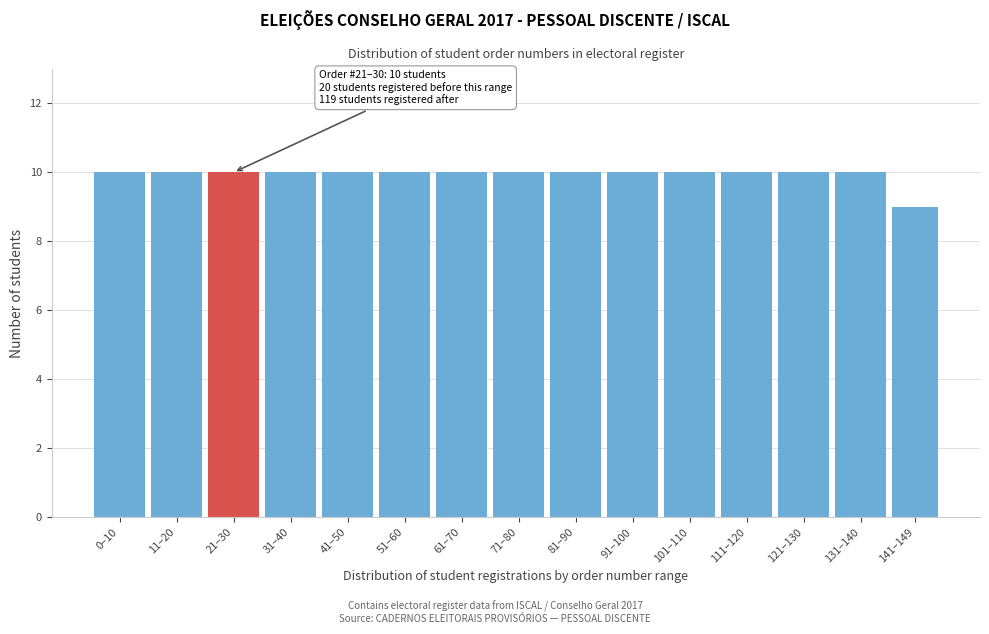

Reading left to right, what are all the values shown in this chart?

0–10=10	11–20=10	21–30=10	31–40=10	41–50=10	51–60=10	61–70=10	71–80=10	81–90=10	91–100=10	101–110=10	111–120=10	121–130=10	131–140=10	141–149=9